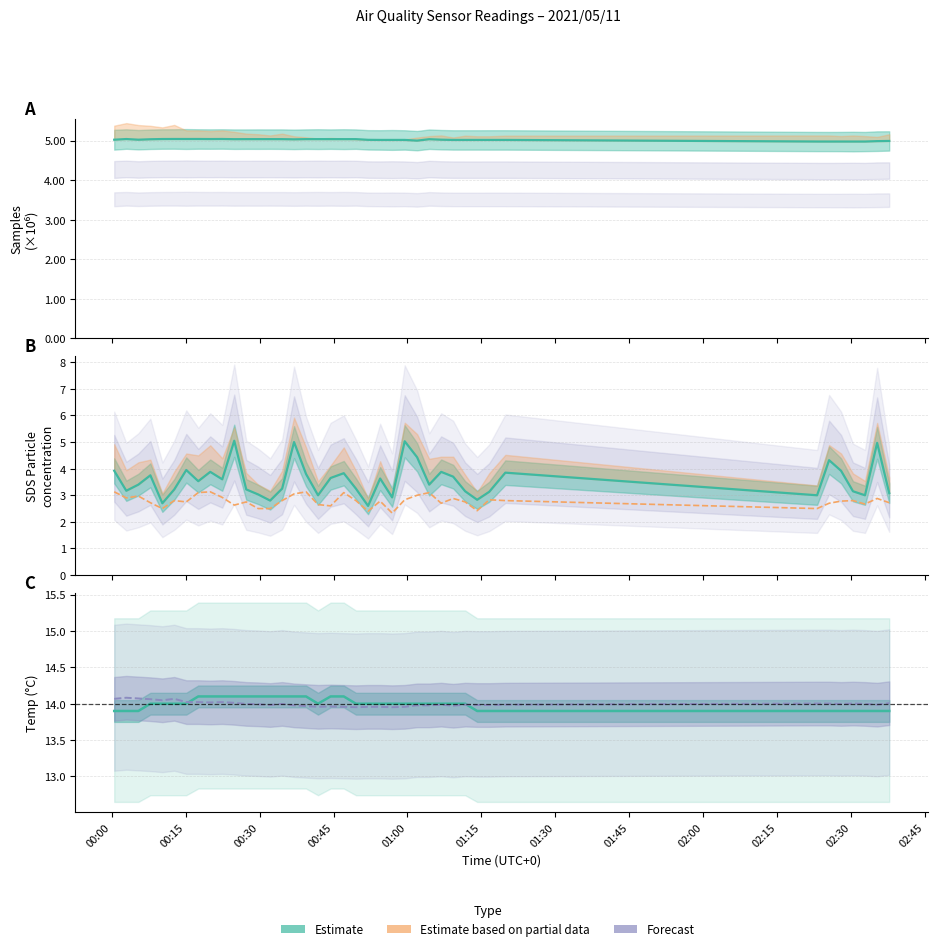

How many lines are shown in the chart?

5